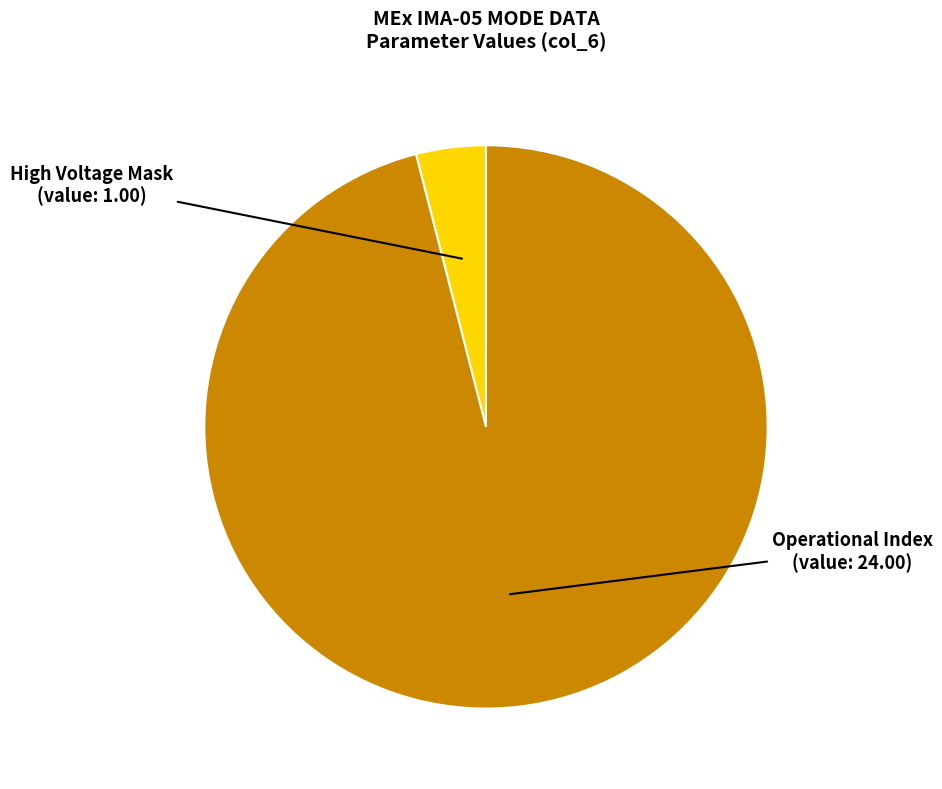

Does any single category account for the majority?

Yes